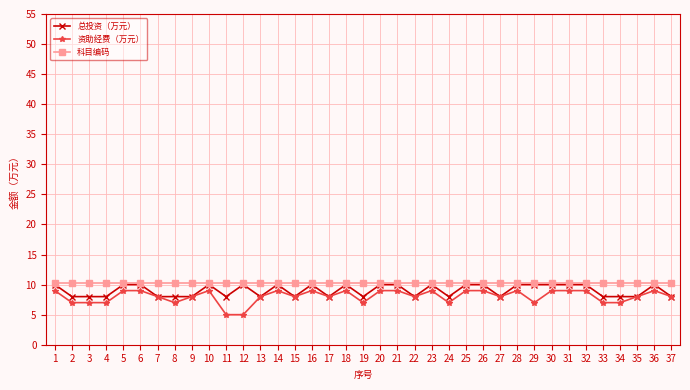

Reading left to right, transcribe all the data shown in this chart.

总投资（万元）: 10.0	8.0	8.0	8.0	10.0	10.0	8.0	8.0	8.0	10.0	8.0	10.0	8.0	10.0	8.0	10.0	8.0	10.0	8.0	10.0	10.0	8.0	10.0	8.0	10.0	10.0	8.0	10.0	10.0	10.0	10.0	10.0	8.0	8.0	8.0	10.0	8.0
资助经费（万元）: 9.0	7.0	7.0	7.0	9.0	9.0	8.0	7.0	8.0	9.0	5.0	5.0	8.0	9.0	8.0	9.0	8.0	9.0	7.0	9.0	9.0	8.0	9.0	7.0	9.0	9.0	8.0	9.0	7.0	9.0	9.0	9.0	7.0	7.0	8.0	9.0	8.0
科目编码: 10.3	10.3	10.3	10.3	10.3	10.3	10.3	10.3	10.3	10.3	10.3	10.3	10.3	10.3	10.3	10.3	10.3	10.3	10.3	10.3	10.3	10.3	10.3	10.3	10.3	10.3	10.3	10.3	10.3	10.3	10.3	10.3	10.3	10.3	10.3	10.3	10.3